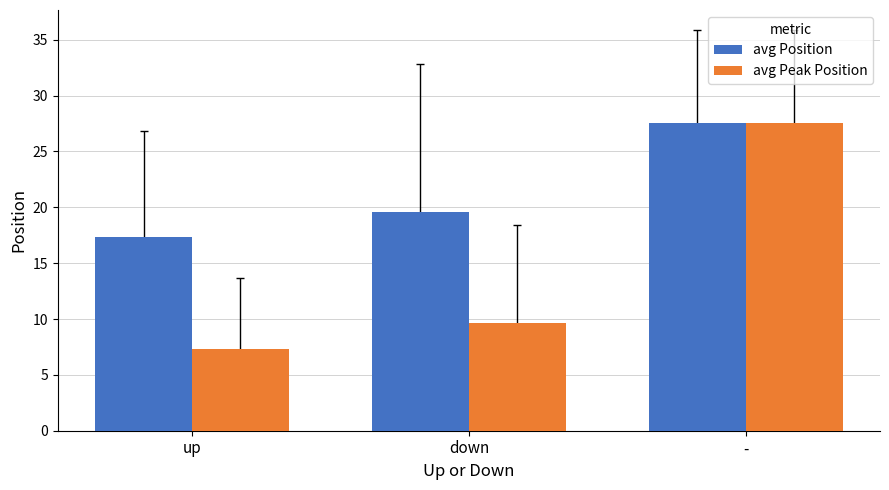

Reading left to right, transcribe all the data shown in this chart.

avg Position: 17.3	19.6	27.6
avg Peak Position: 7.3	9.6	27.6